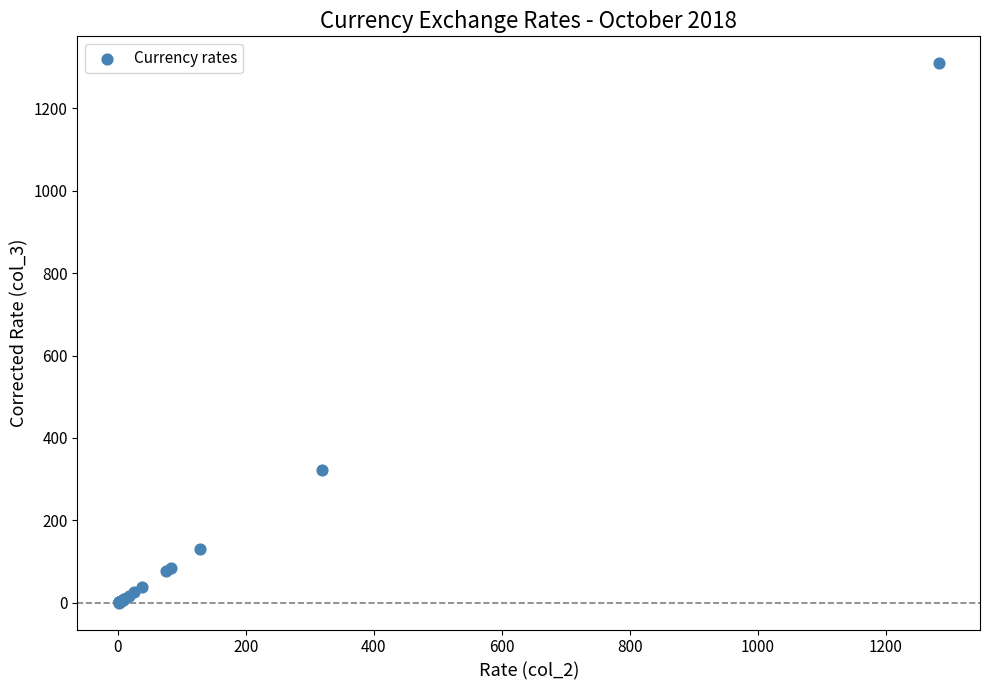

What Y value in the scatter plot is closest to 654?

323.4